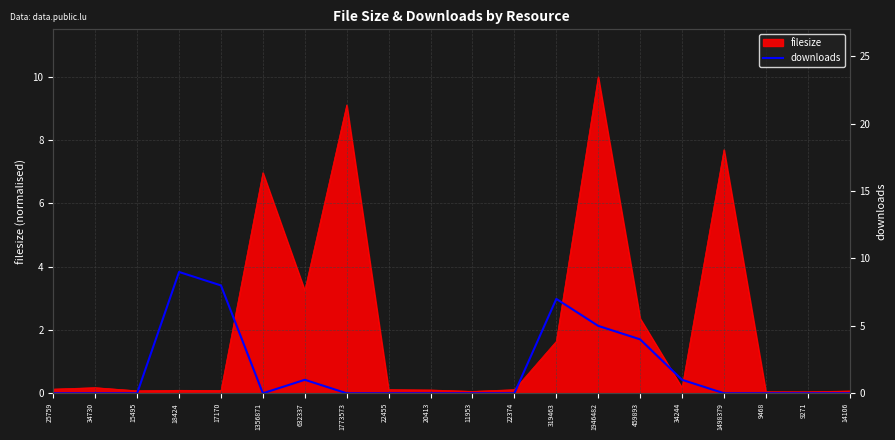

True or false: filesize has a value of 2.5 at 1773573.

False